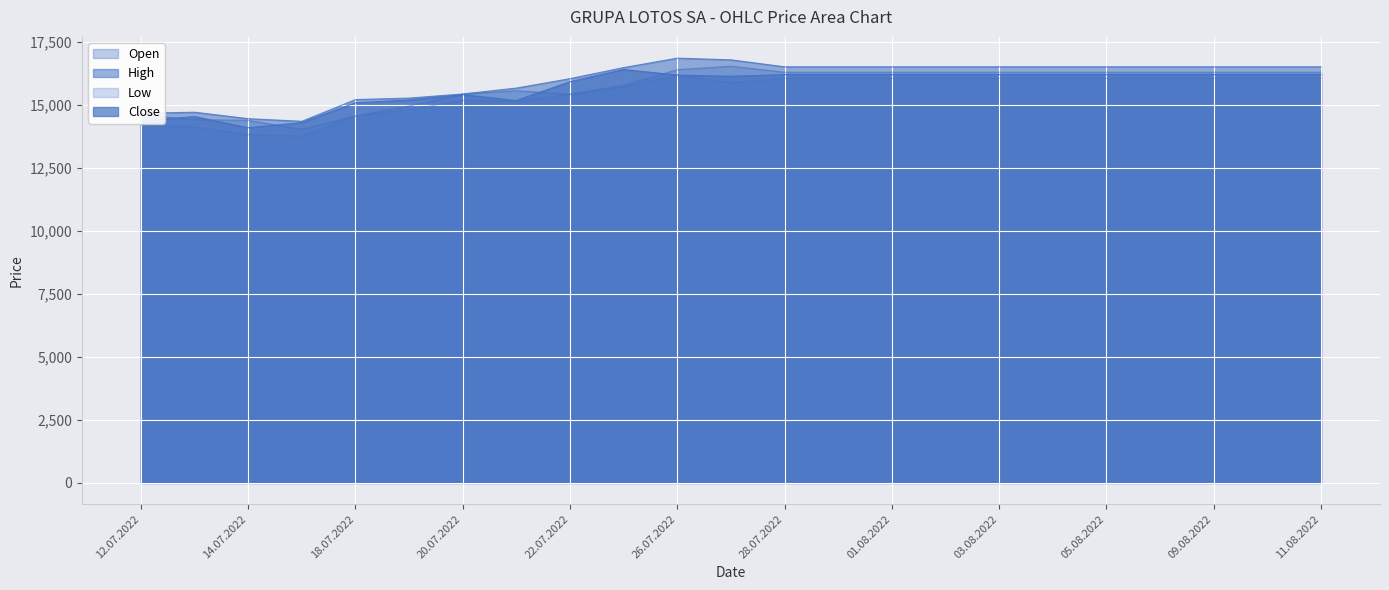

Is the value of Close at 11.08.2022 greater than the value of Open at 10.08.2022?

No